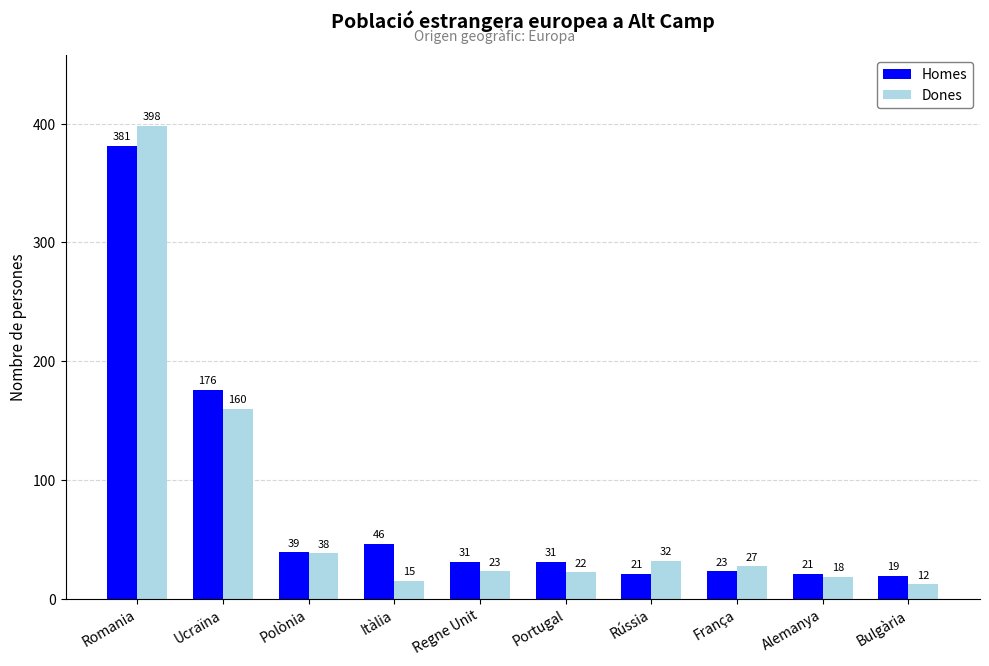

Reading left to right, list all the values displayed in this chart.

Homes: 381	176	39	46	31	31	21	23	21	19
Dones: 398	160	38	15	23	22	32	27	18	12